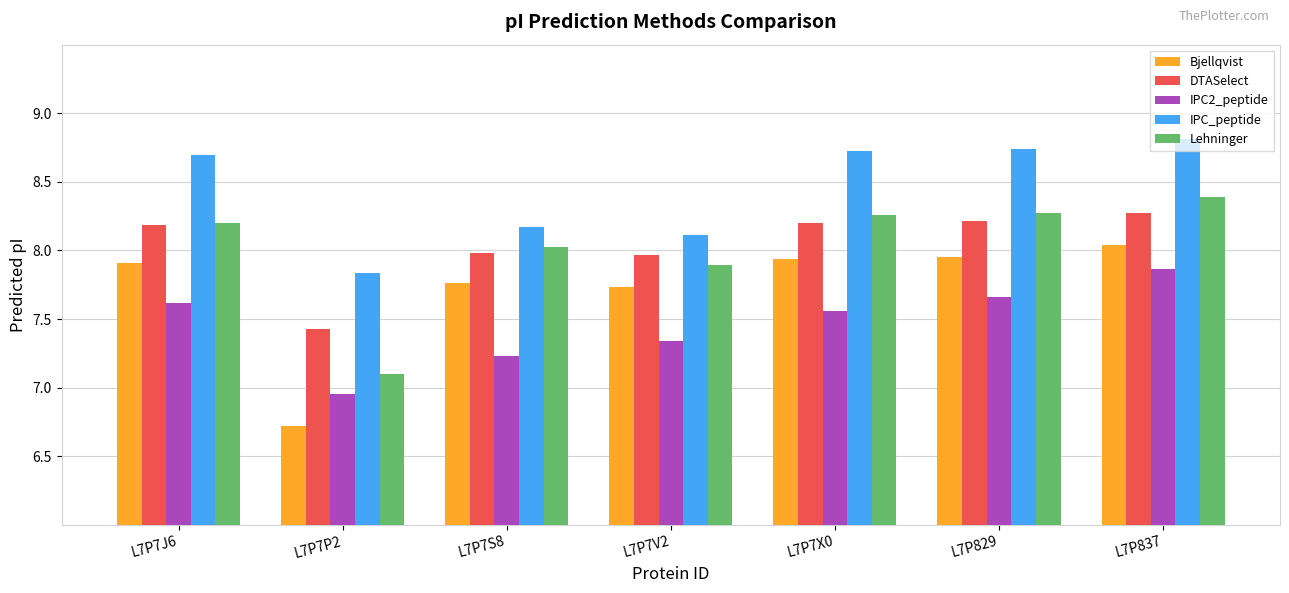

How many distinct data groups are displayed?

5